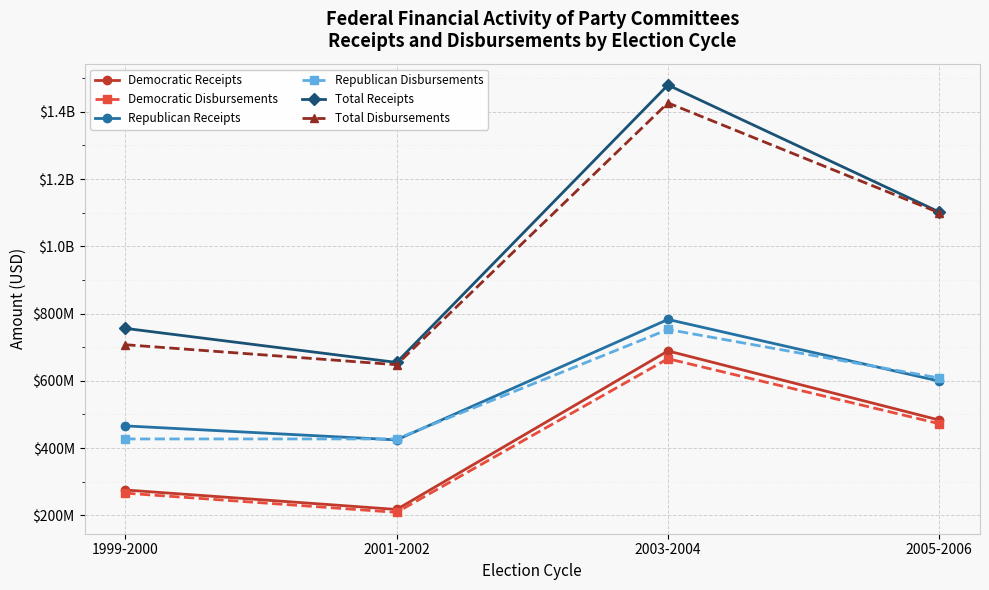

What are all the series names shown in the legend?

Democratic Receipts, Democratic Disbursements, Republican Receipts, Republican Disbursements, Total Receipts, Total Disbursements